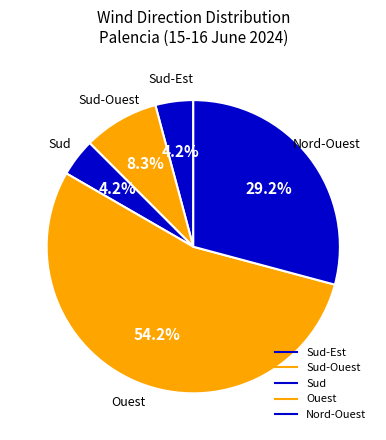

Count the number of slices in the pie.

5